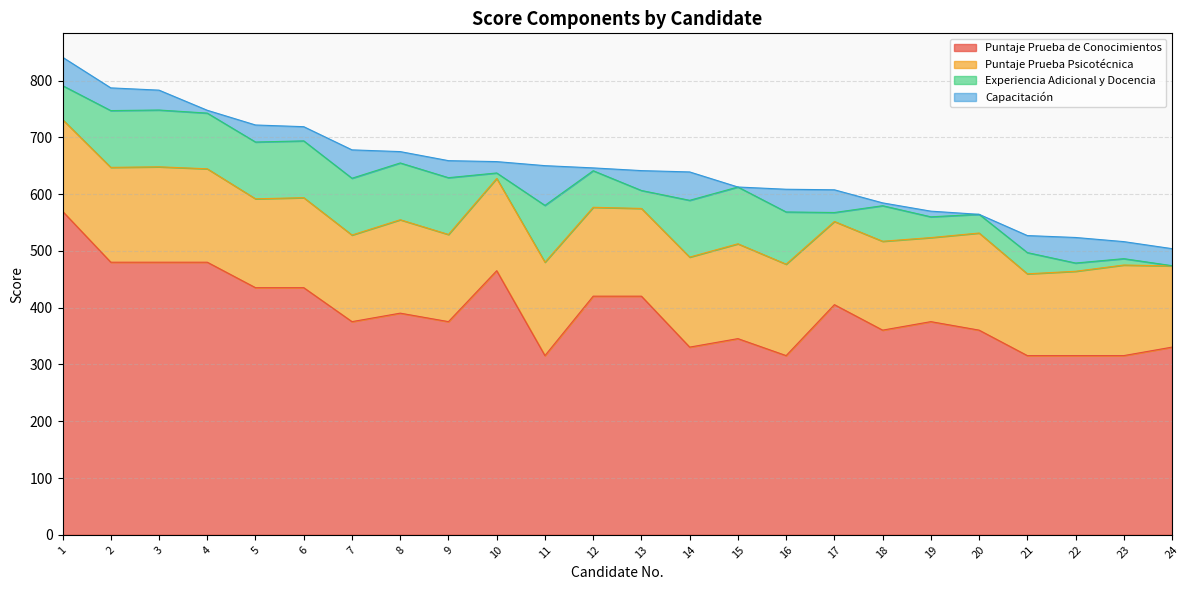

How many data points in Capacitación are less than 30?

9